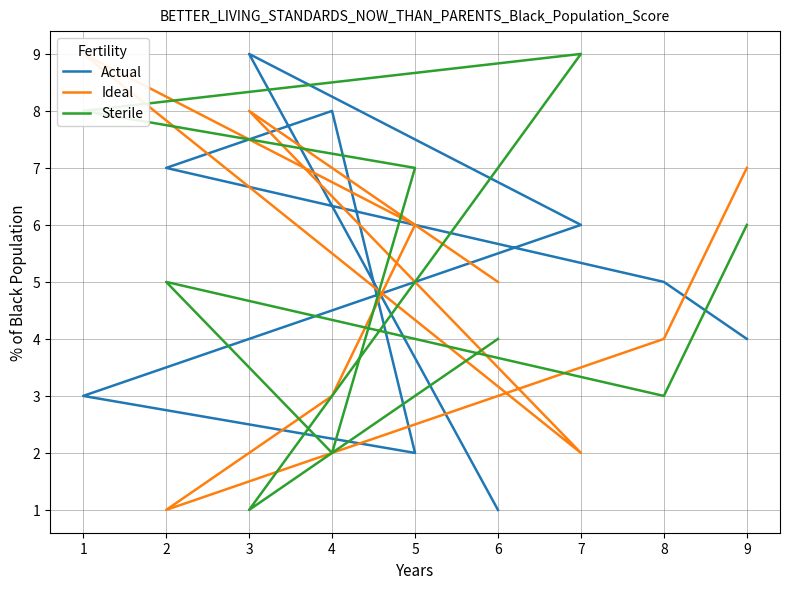

Where is Sterile nearest to the value 5?

2